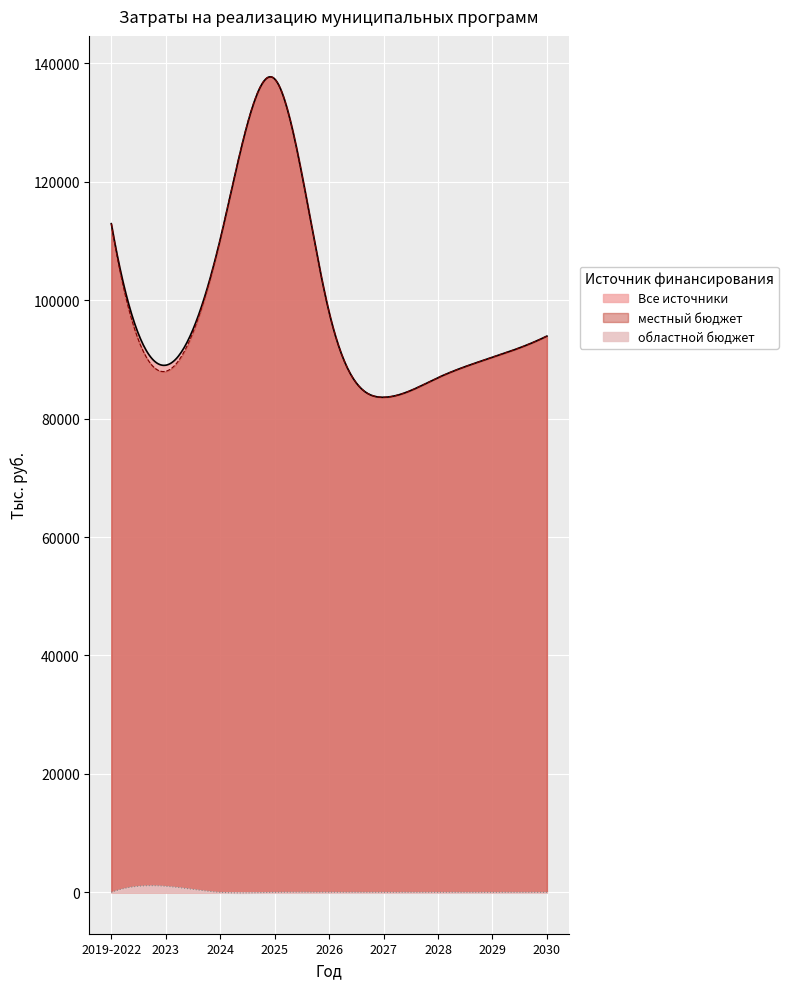

How many lines are shown in the chart?

3